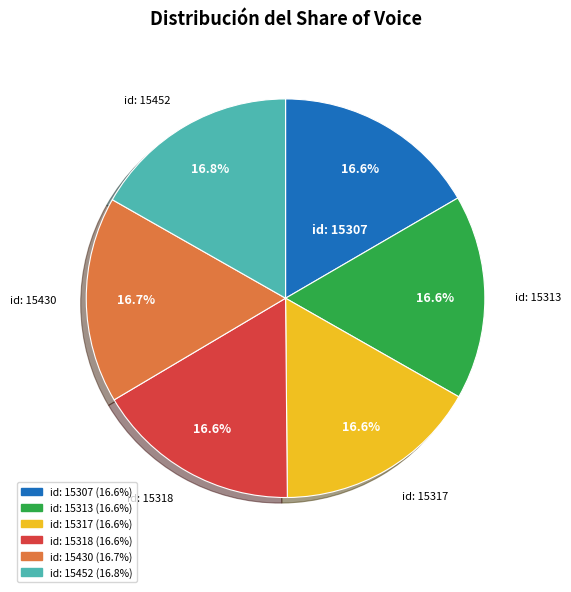

Is there any slice that represents more than half of the pie?

No